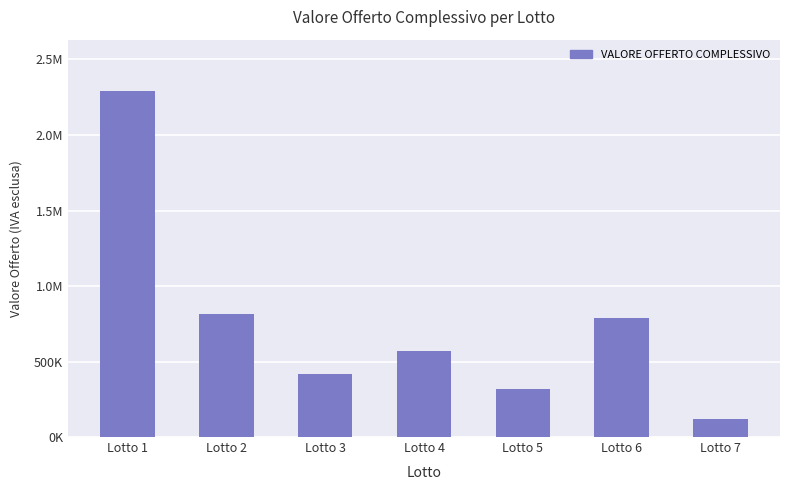

Does the chart contain any negative values?

No